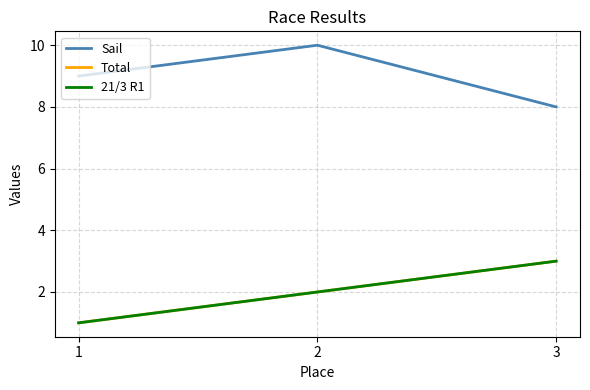

What is the sum of the Sail values at 3 and 2?

18